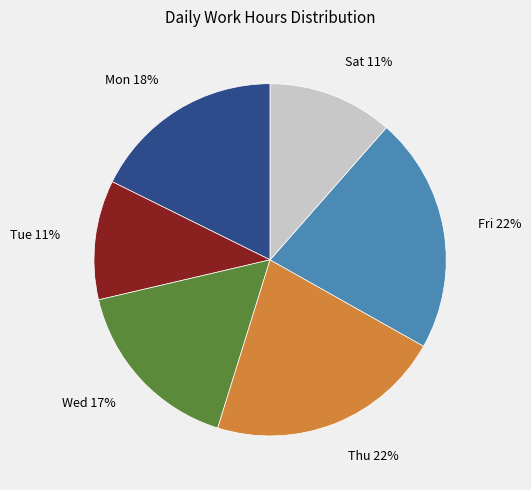

How many slices are in this pie chart?

6